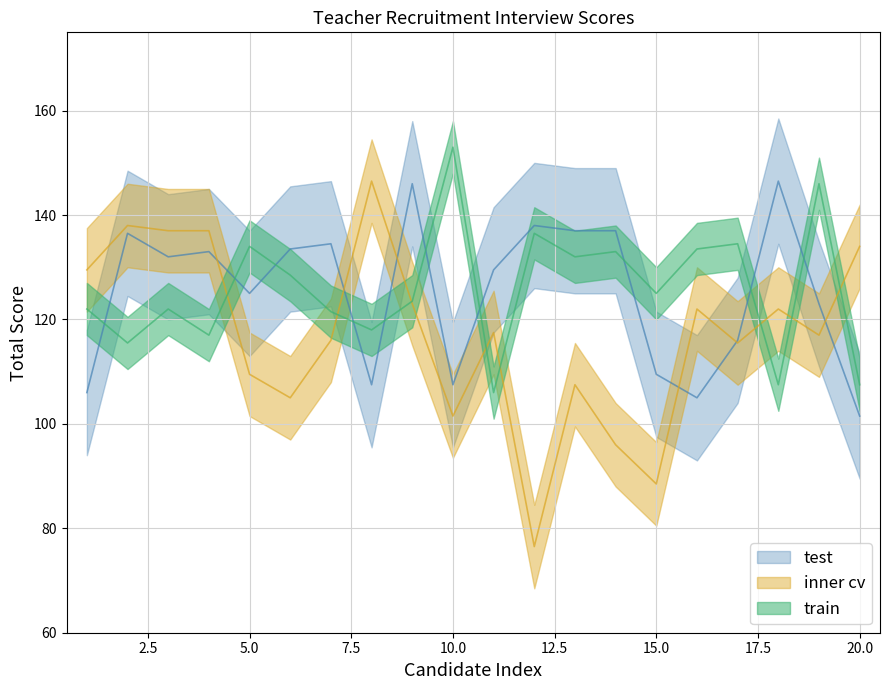

What is the value of the train point at the 3rd from the left?

122.0